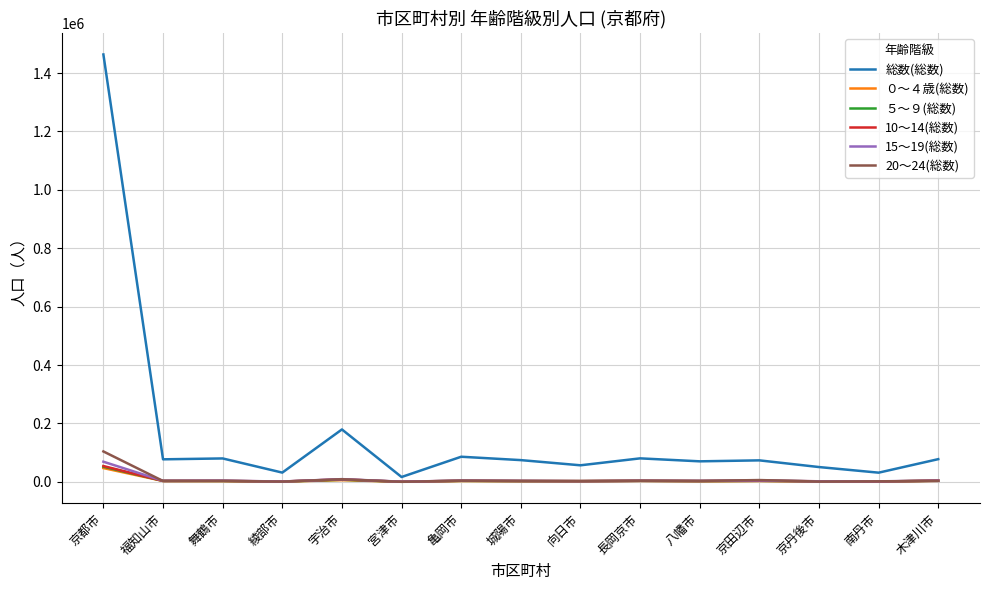

What is the difference between the highest and lowest values at 木津川市?

74671